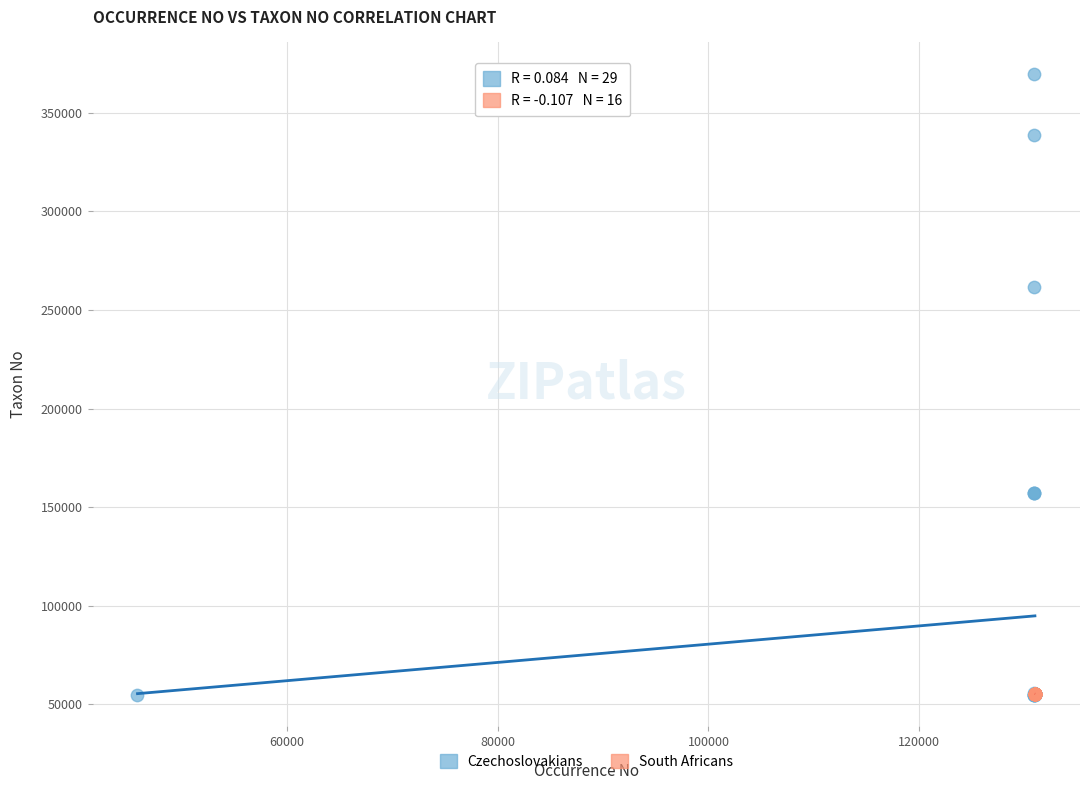

Which series has the largest Y range (max minus min)?

Czechoslovakians